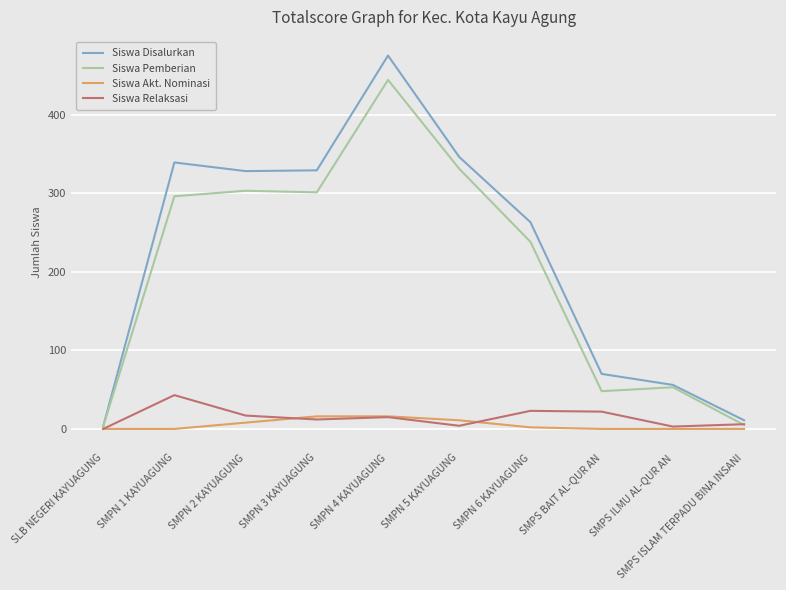

At how many categories does at least one series exceed 373?

1